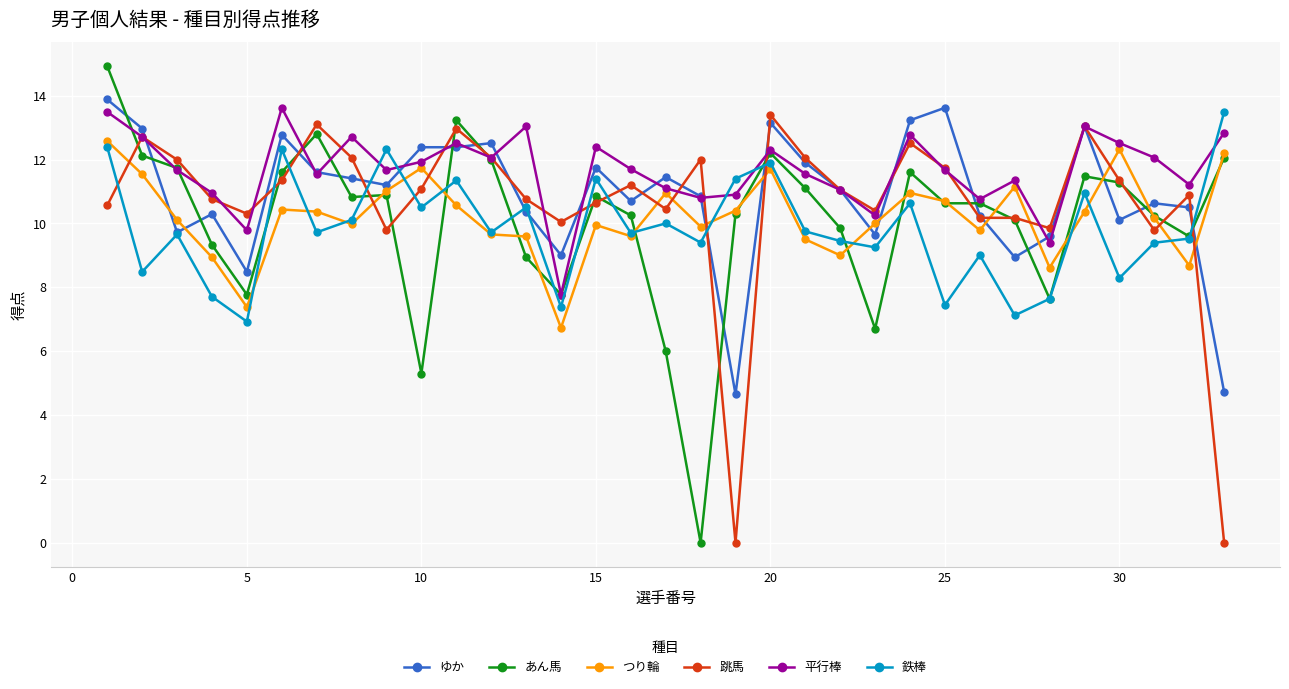

True or false: あん馬 has more than 2 points higher than both neighbors.

True